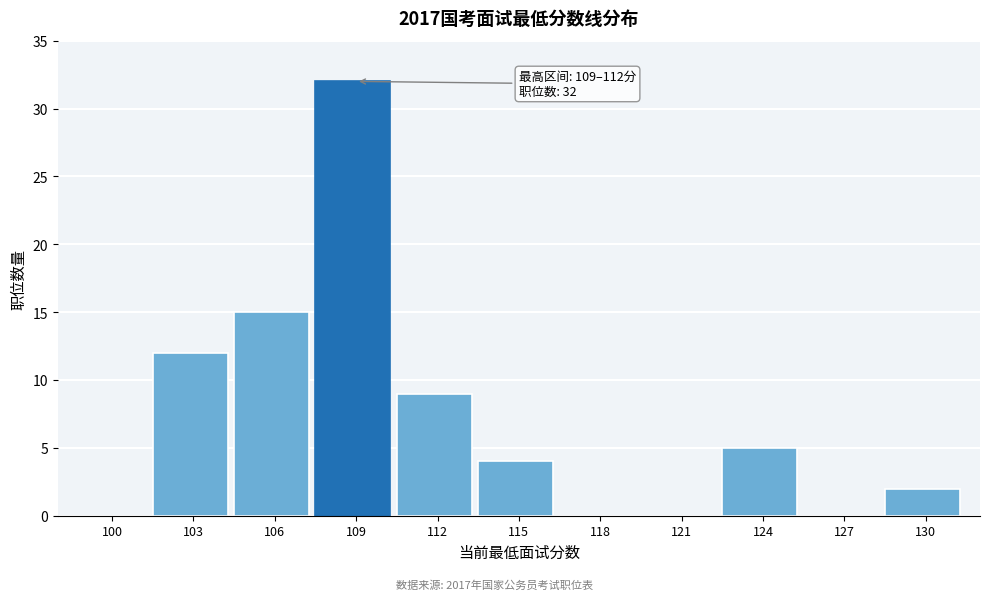

Reading left to right, what are all the values shown in this chart?

100=0	103=12	106=15	109=32	112=9	115=4	118=0	121=0	124=5	127=0	130=2